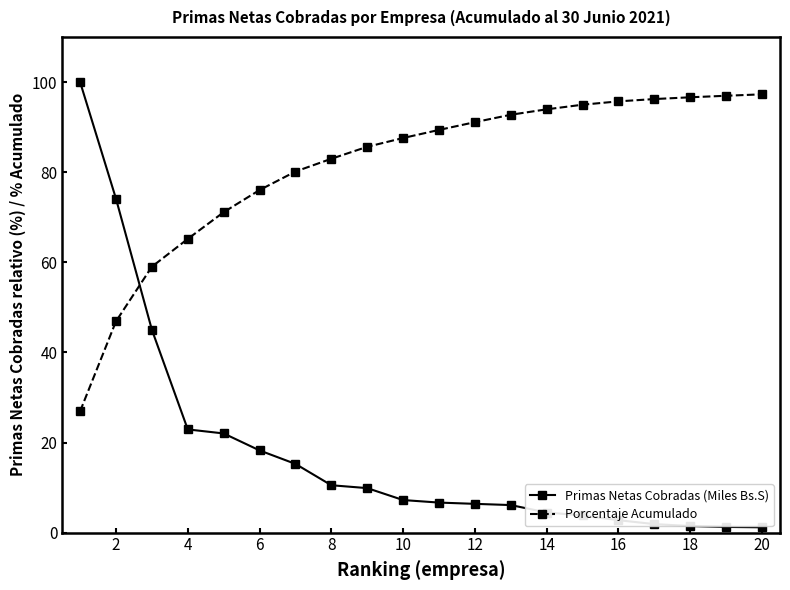

What are all the series names shown in the legend?

Primas Netas Cobradas (Miles Bs.S), Porcentaje Acumulado